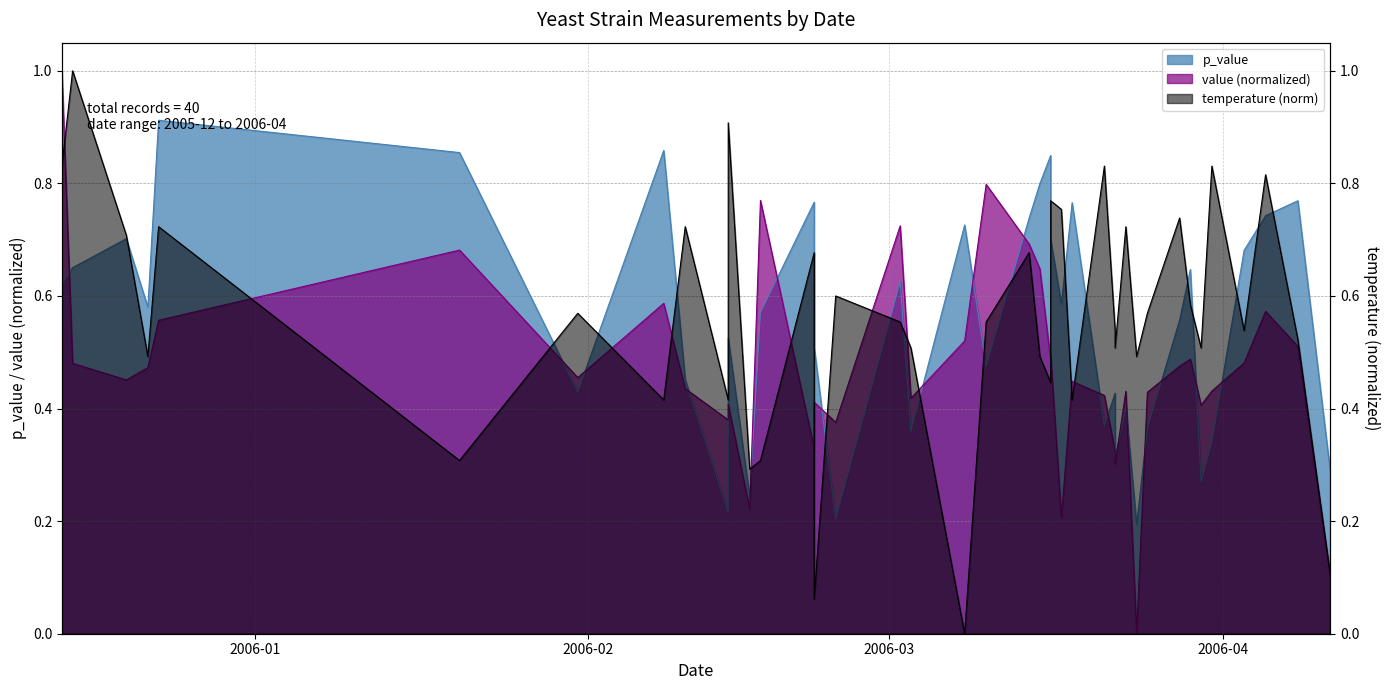

Rank the categories by p_value value from highest to lowest.

2005-12-23, 2006-02-08, 2006-01-20, 2006-03-16, 2006-03-15, 2006-04-08, 2006-02-22, 2006-03-18, 2006-04-05, 2006-03-14, 2006-03-08, 2005-12-20, 2006-03-16, 2006-04-03, 2005-12-15, 2006-03-29, 2006-03-02, 2005-12-14, 2006-03-17, 2005-12-22, 2006-02-17, 2006-03-28, 2006-02-14, 2006-02-22, 2006-03-10, 2006-02-10, 2006-01-31, 2006-03-22, 2006-03-23, 2006-03-21, 2006-03-25, 2006-03-03, 2006-03-31, 2006-03-22, 2006-04-11, 2006-03-30, 2006-02-16, 2006-02-14, 2006-02-24, 2006-03-24